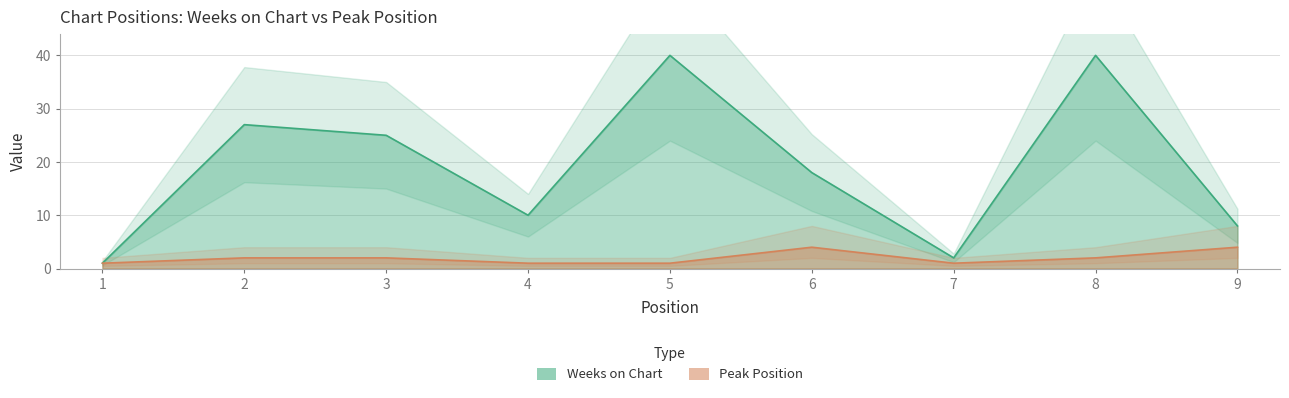

Which category has the lowest value across all series?

1